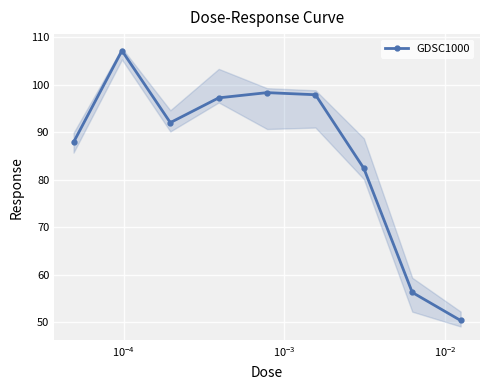

Count the number of values greater than 92.

5